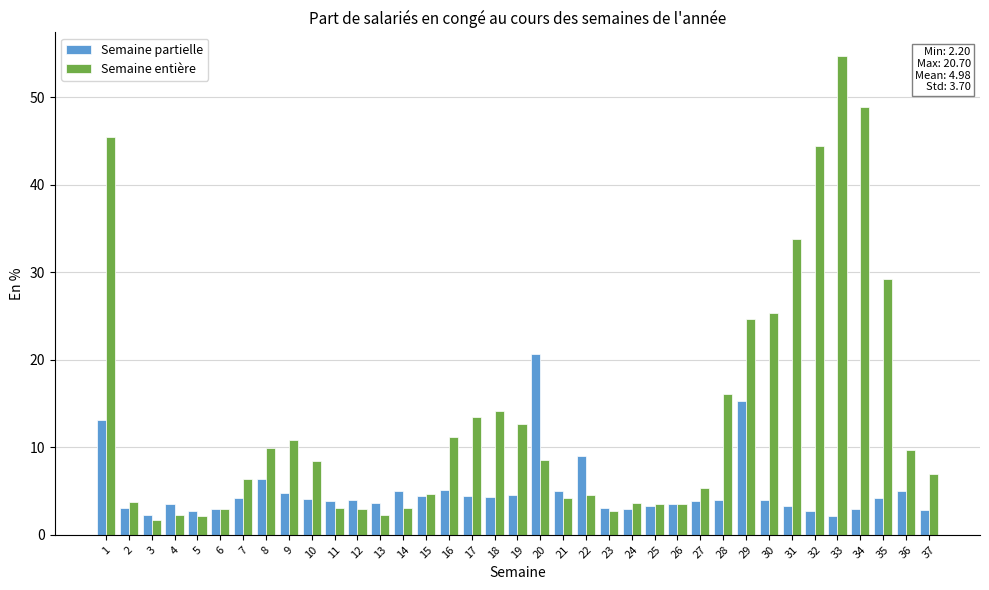

Read the Semaine entière value at 27.

5.3